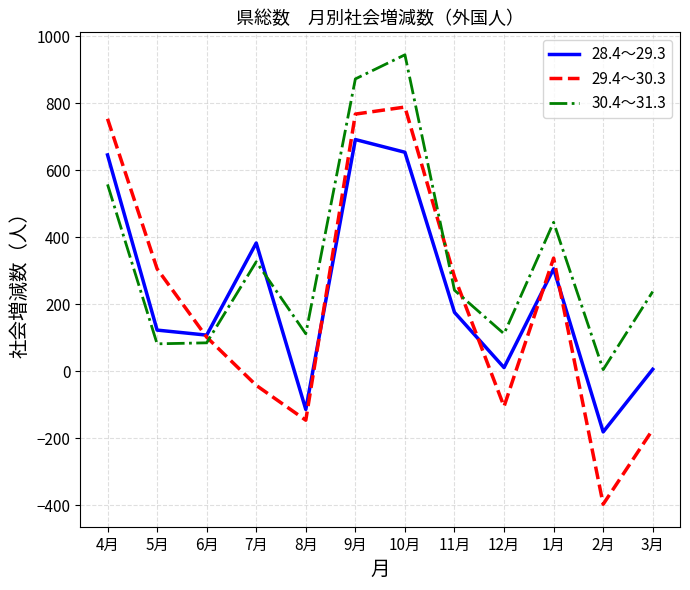

Does the chart display data point markers on the line(s)?

No